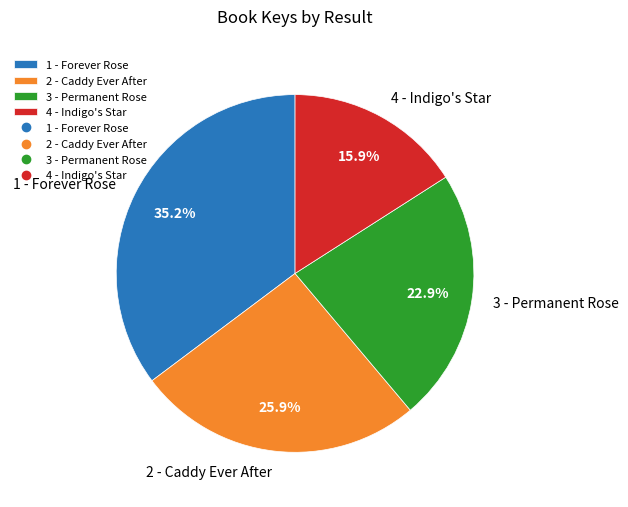

Which slice is the smallest?

4 - Indigo's Star